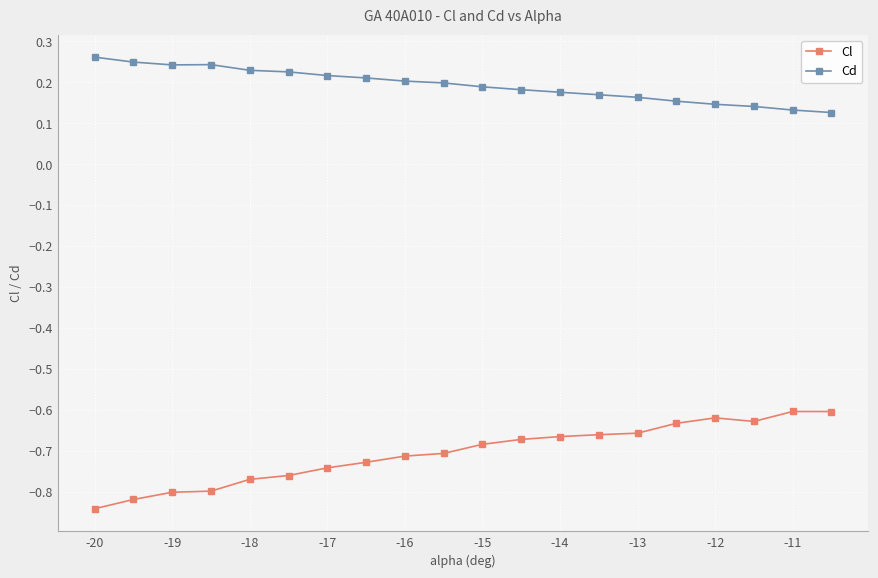

Rank the series by their average value, from lowest to highest.

Cl, Cd